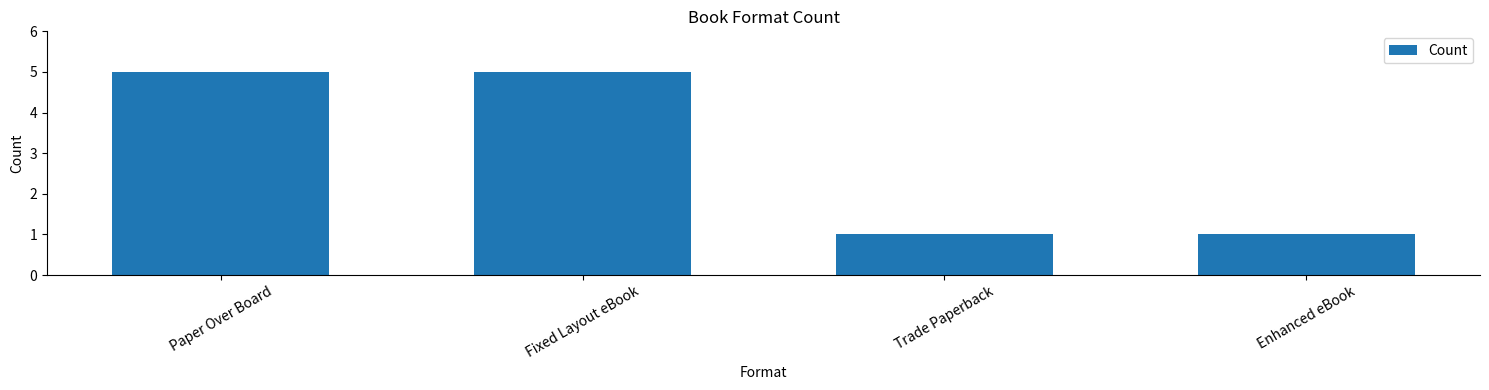

Are the bars grouped side by side (vs. stacked)?

No